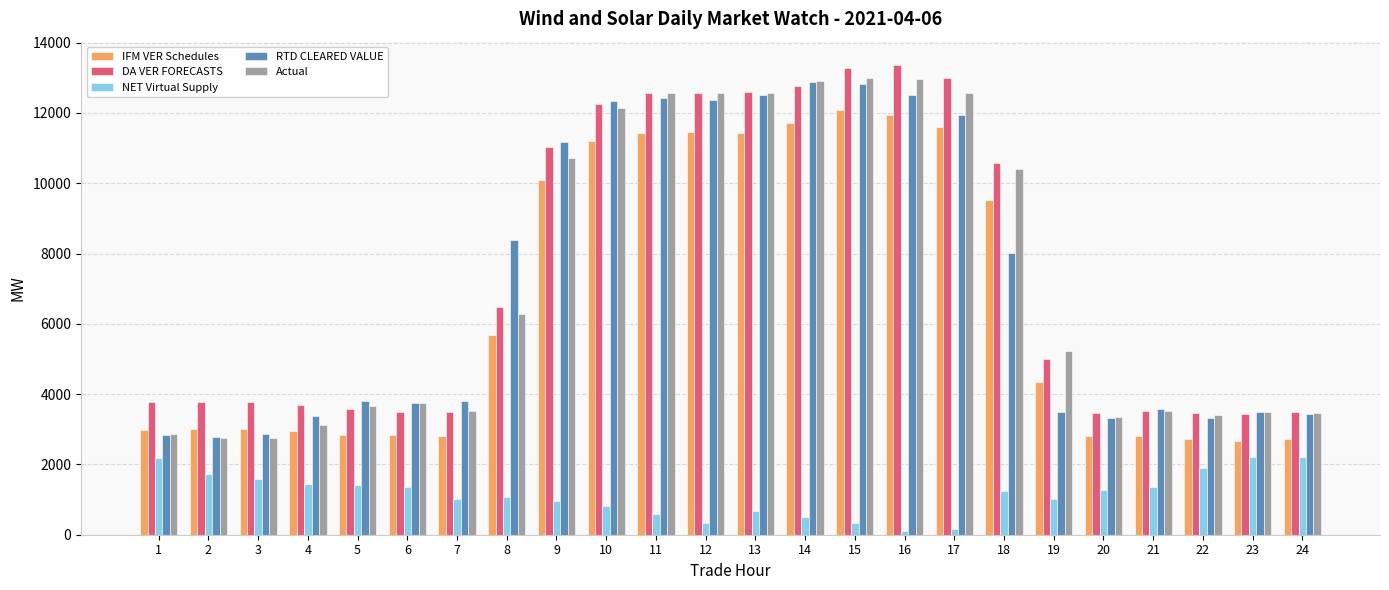

Which series changed the most between 12 and 22?

Actual